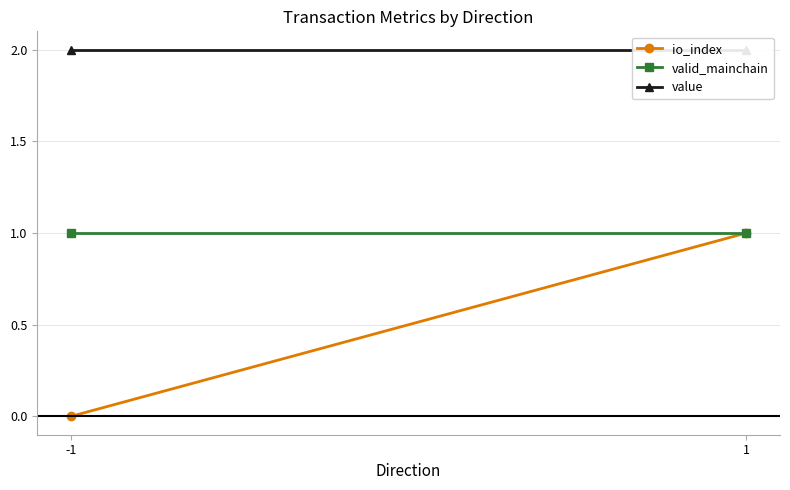

What is the value of the valid_mainchain point at the 2nd from the left?

1.0